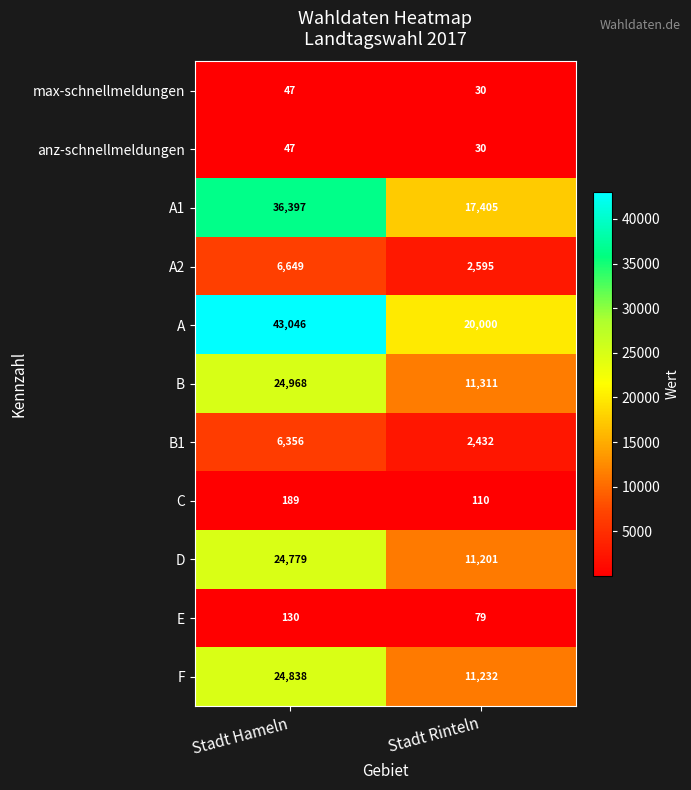

Rank the categories by anz-schnellmeldungen value from lowest to highest.

Stadt Rinteln, Stadt Hameln